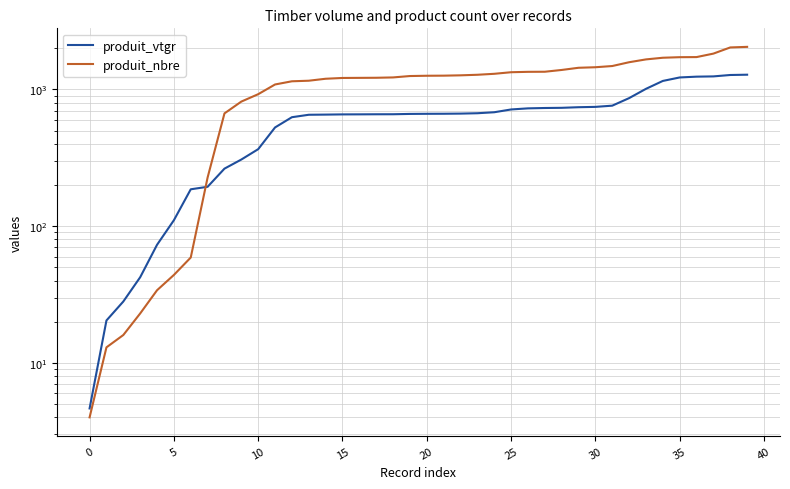

What is the difference between the second highest and minimum values in the produit_vtgr series?

1270.6